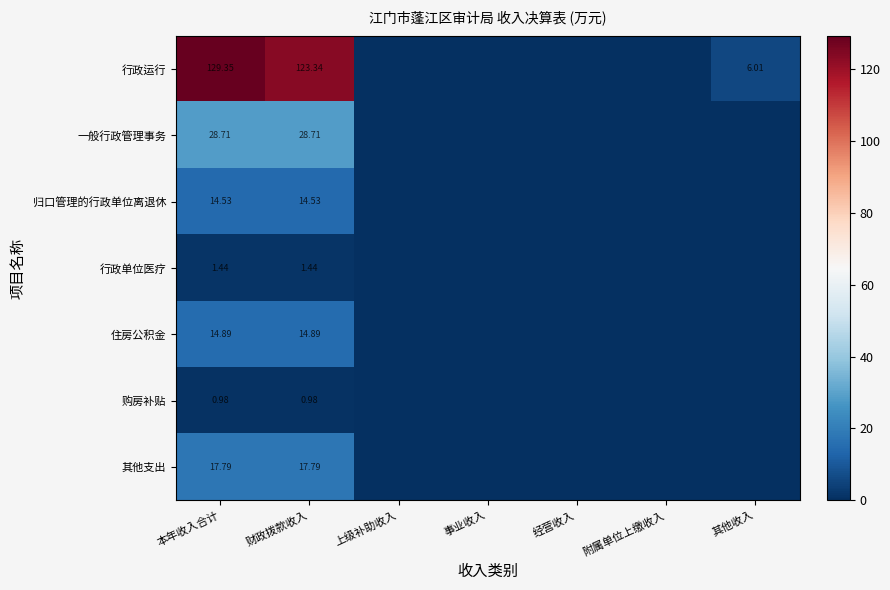

What is the spread (max minus min) of values at 财政拨款收入?

122.4